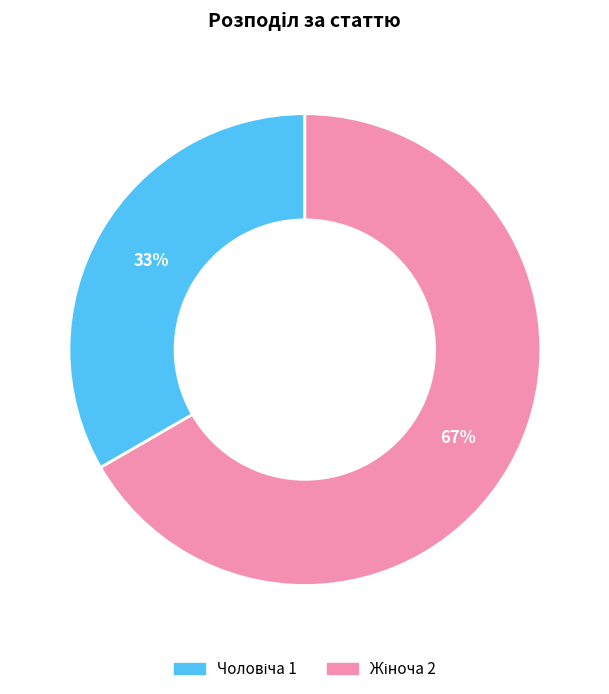

Is there a majority slice in this chart?

Yes